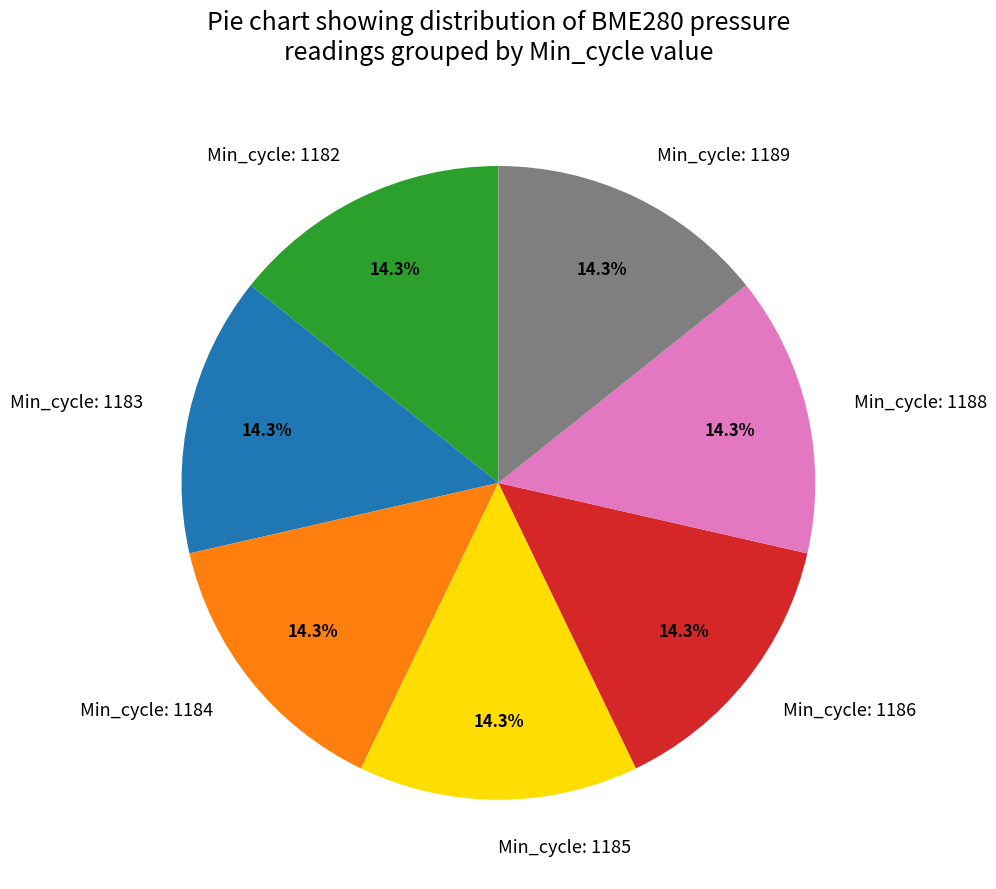

Approximately how many times larger is the value at Min_cycle: 1183 compared to Min_cycle: 1189?

1.0